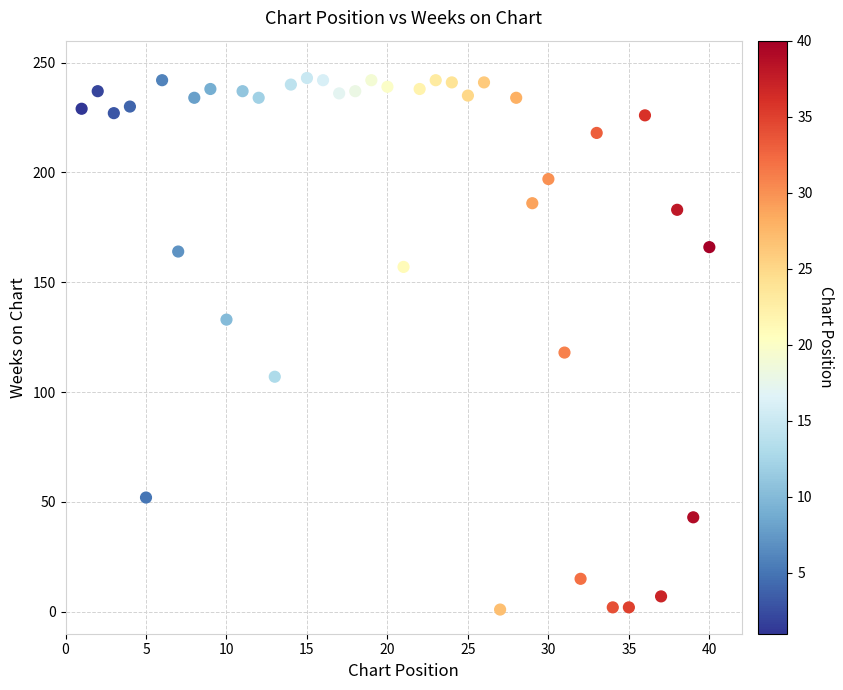

What Y value in the scatter plot is closest to 122?

118